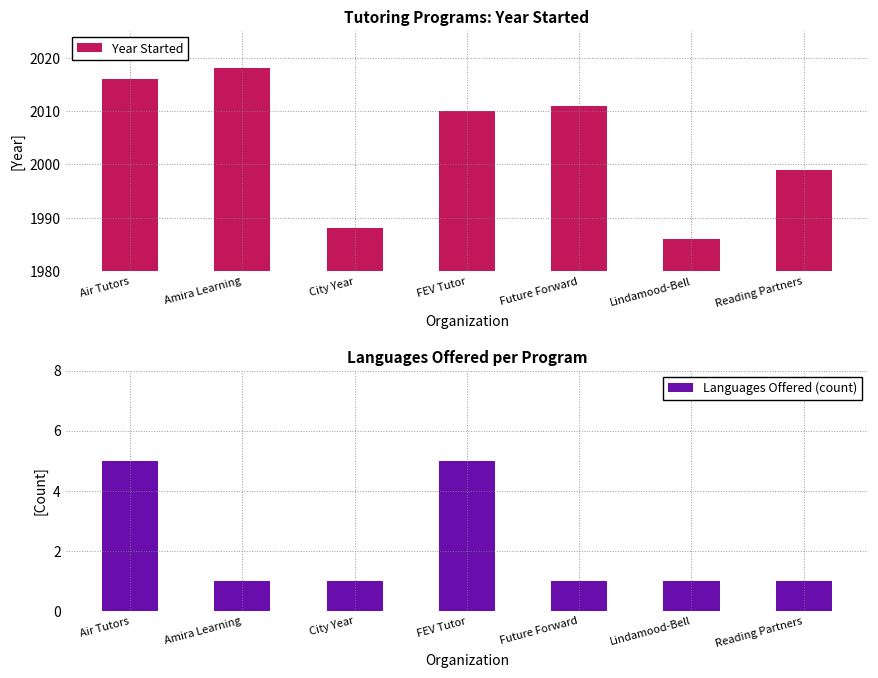

The value of Year Started at Amira Learning is 1365. True or false?

False